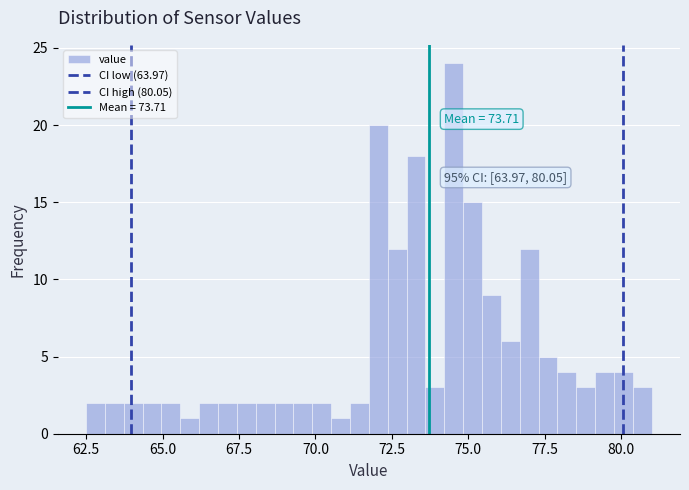

Read against the x-axis, roughly where is the centre of the tallest bar?

74.5